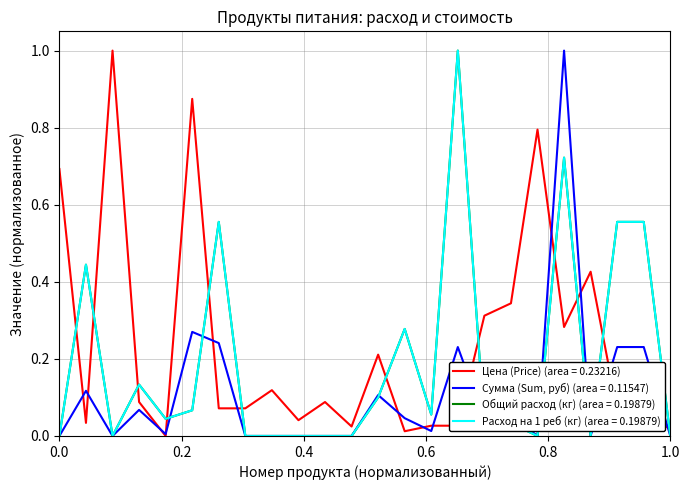

Which series has the widest spread of values?

Цена (Price)